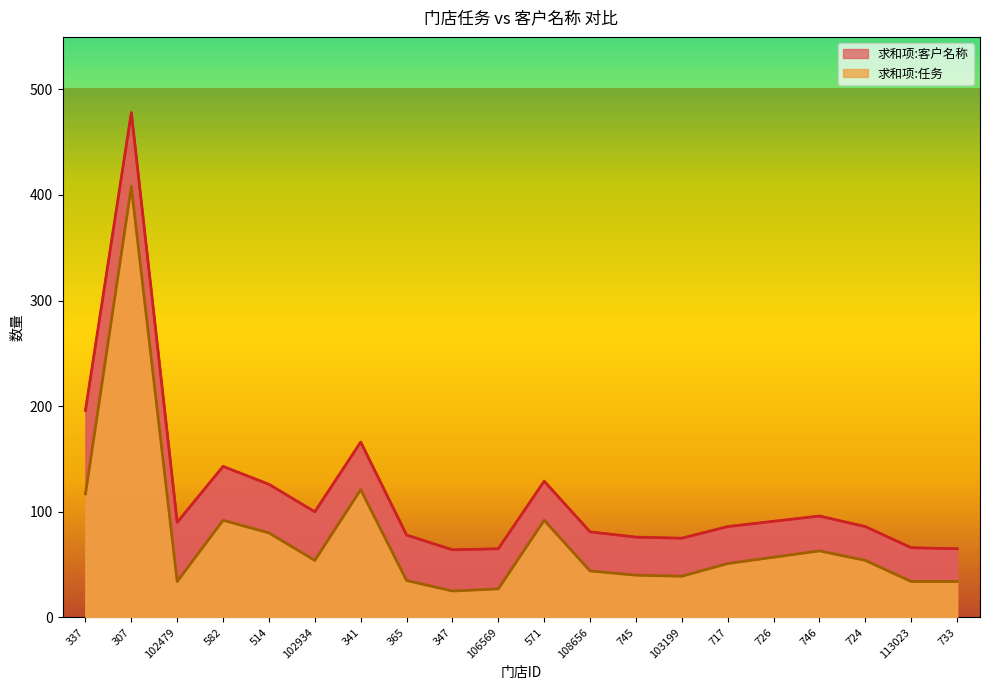

Is it true that 求和项:任务 equals 82 at 724?

False